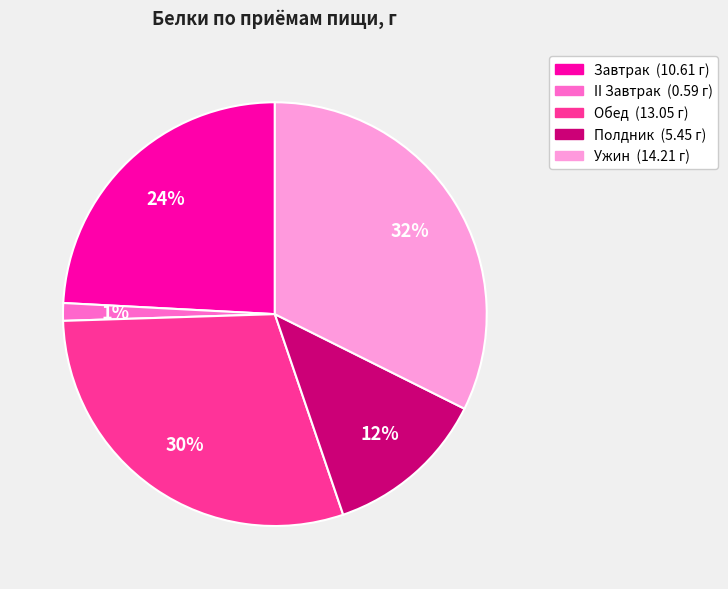

How many slices are in this pie chart?

5